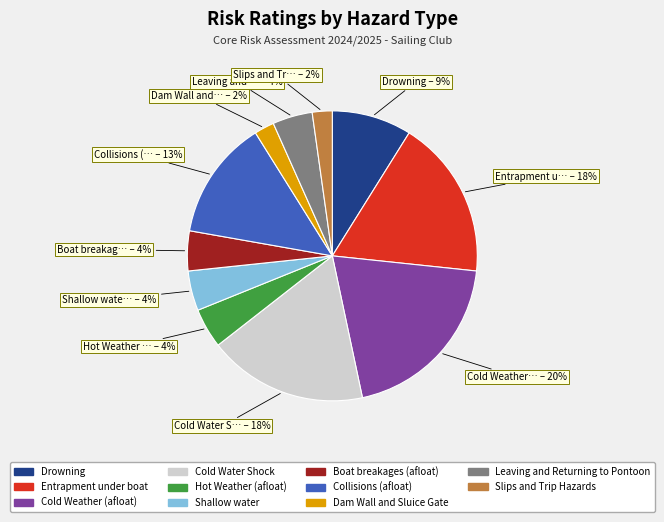

Between Slips and Trip Hazards and Cold Weather (afloat), which is larger?

Cold Weather (afloat)